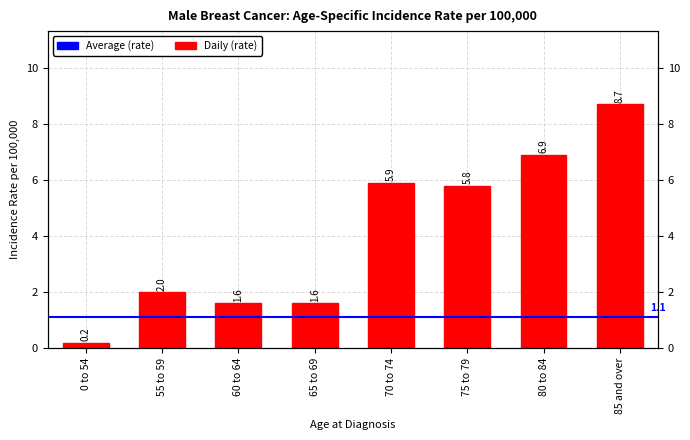

What is the minimum value shown in the chart?

0.2